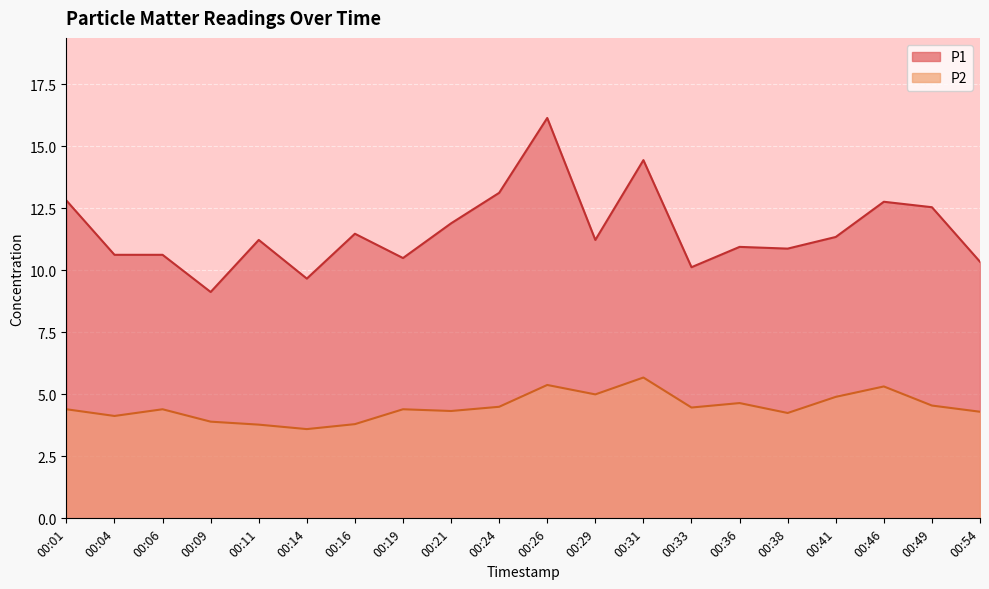

Which has a higher value, 00:04 or 00:06?

00:04